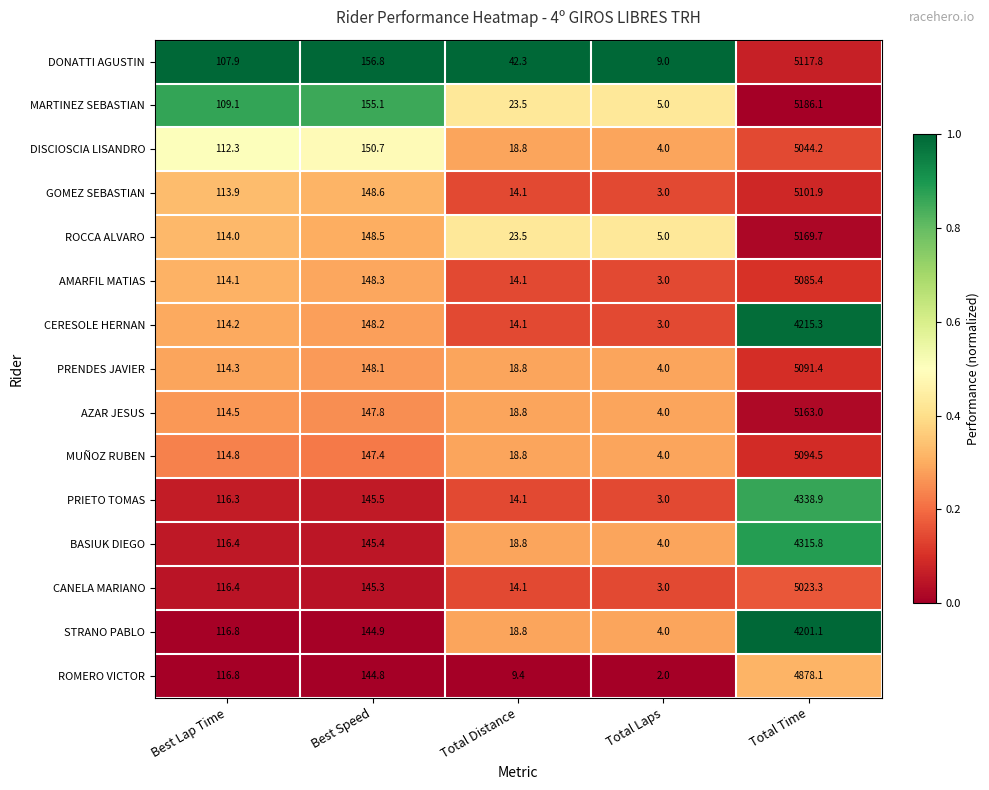

Count the number of data series in this chart.

15